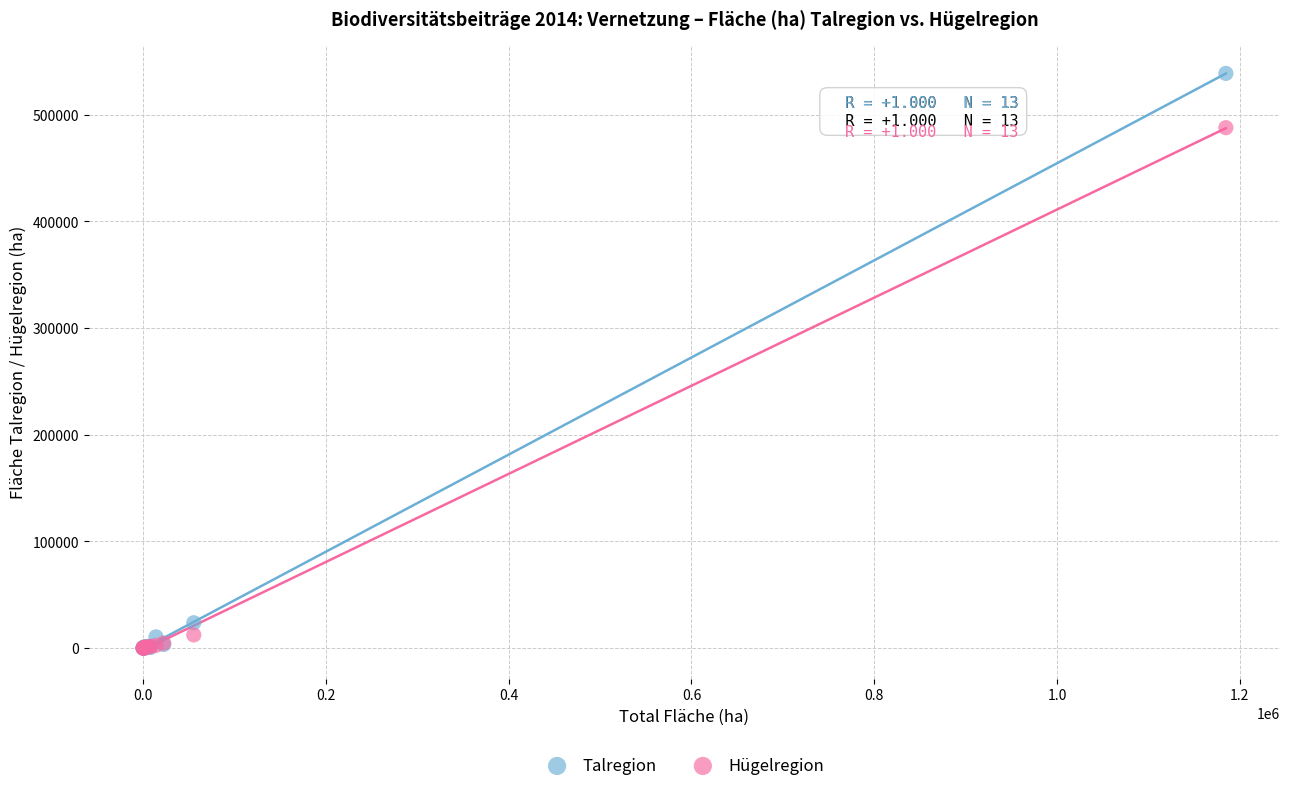

Across all series, what Y value is closest to 269420?

487948